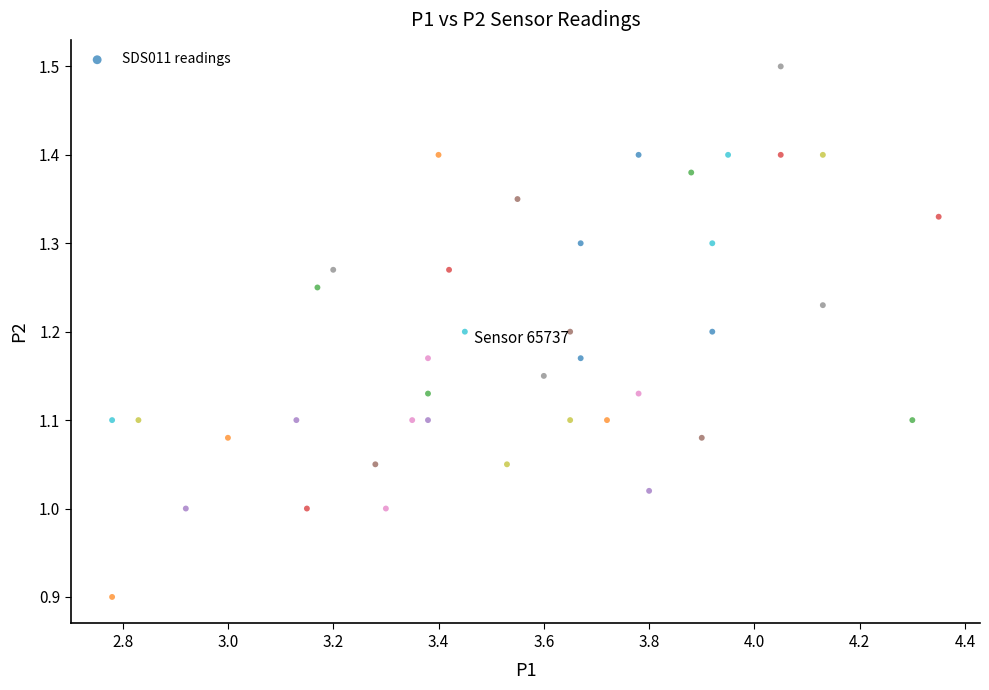

What is the range of X values (max minus min)?

1.6